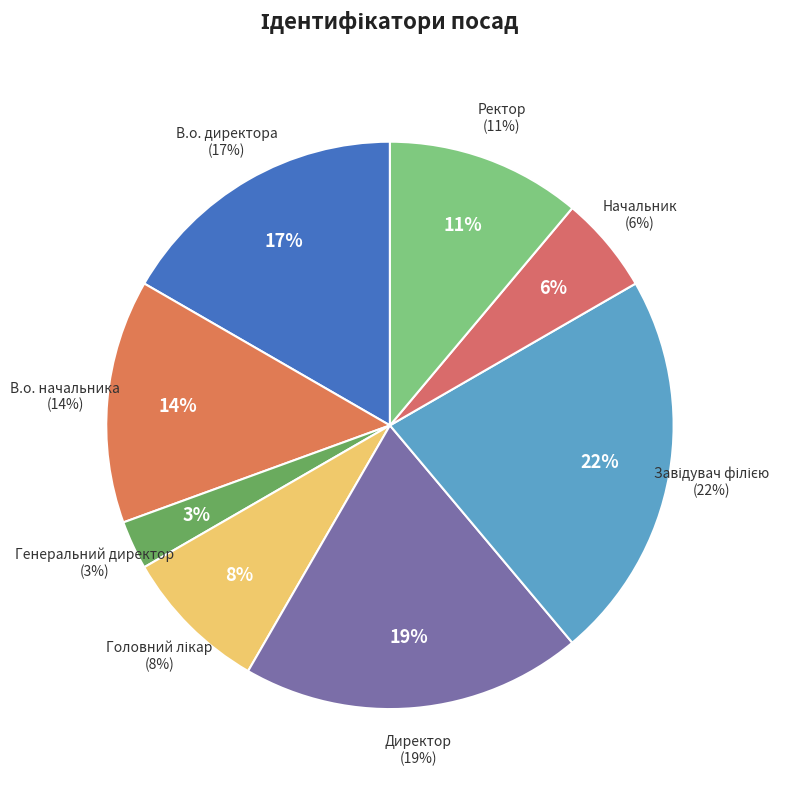

Which slice is the smallest?

Генеральний директор